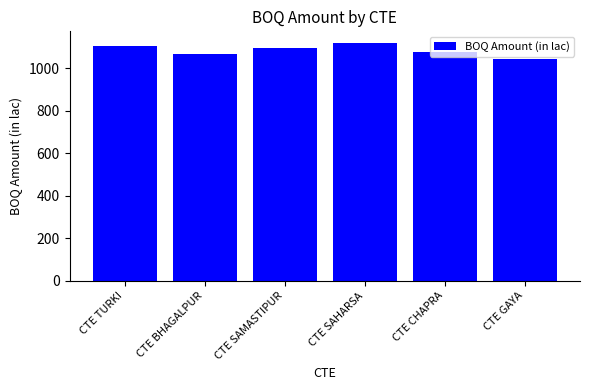

What is the greatest value displayed?

1117.8